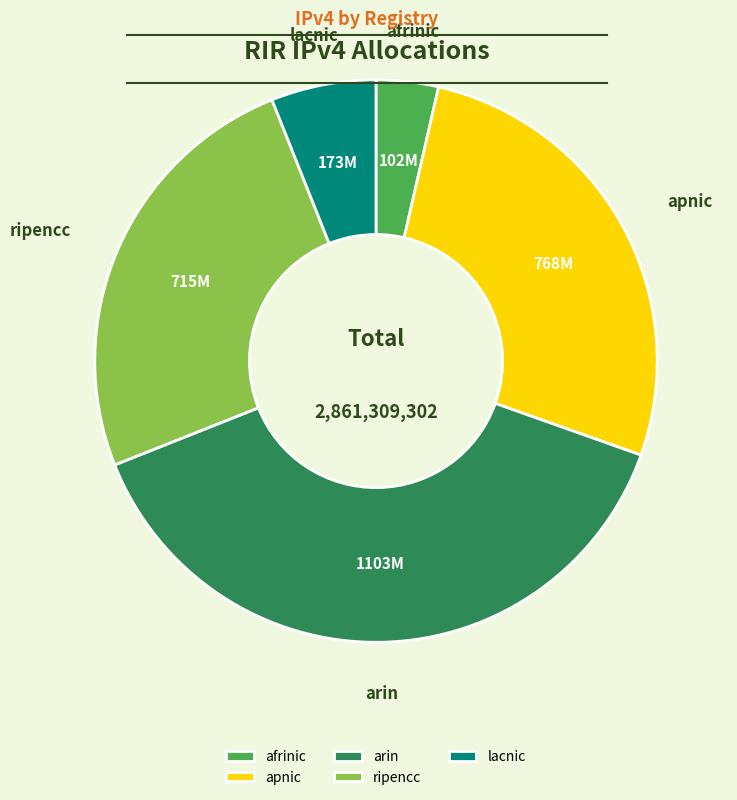

Is there a majority slice in this chart?

No